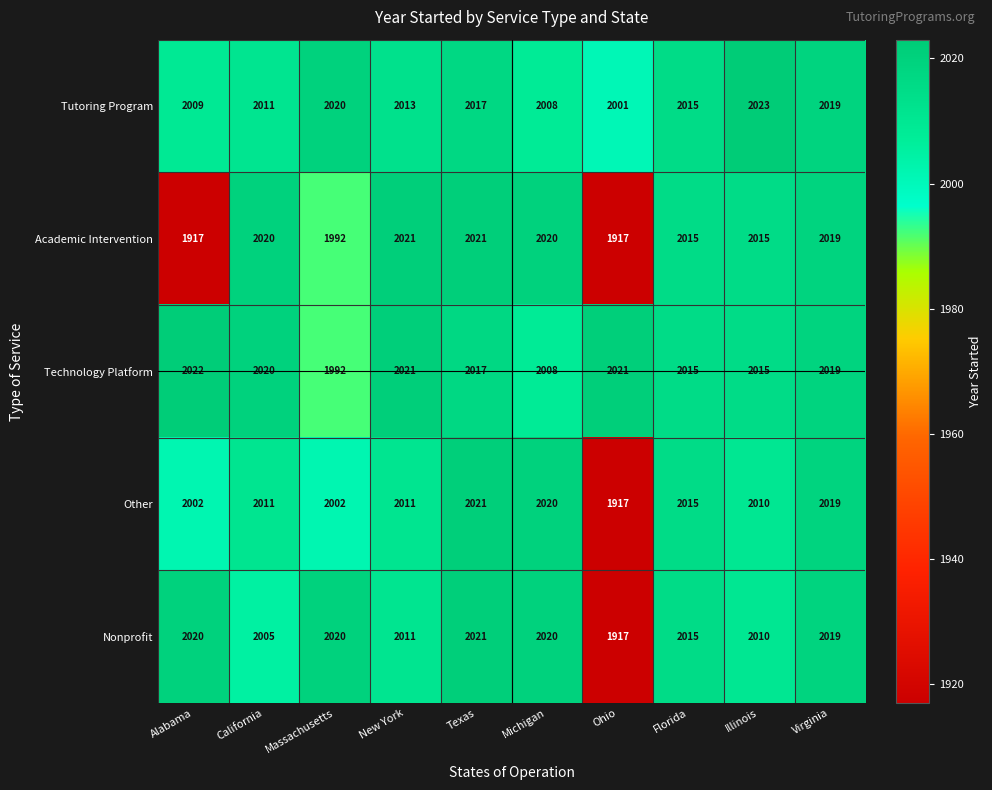

Where is Nonprofit nearest to the value 1969?

California